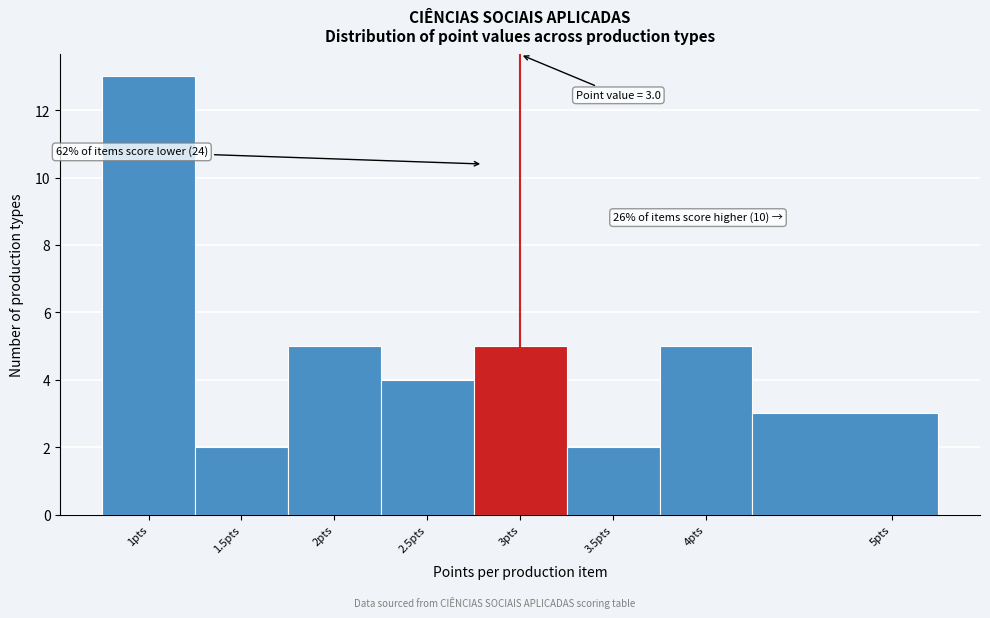

Which range on the x-axis has the tallest bar?

0.75 to 1.25